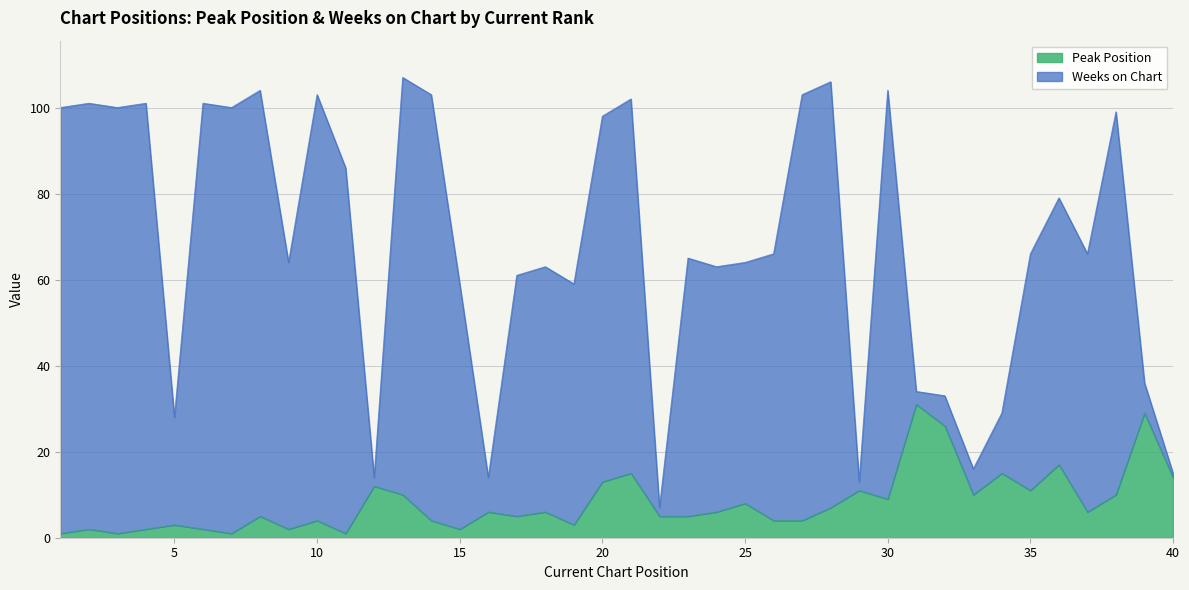

Where is the first local maximum for Peak Position?

2